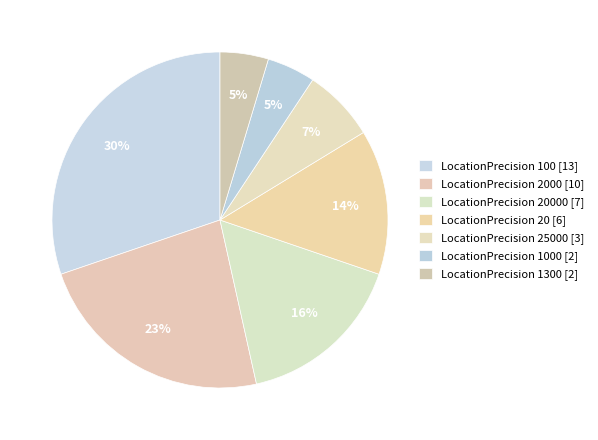

Count the number of slices in the pie.

7